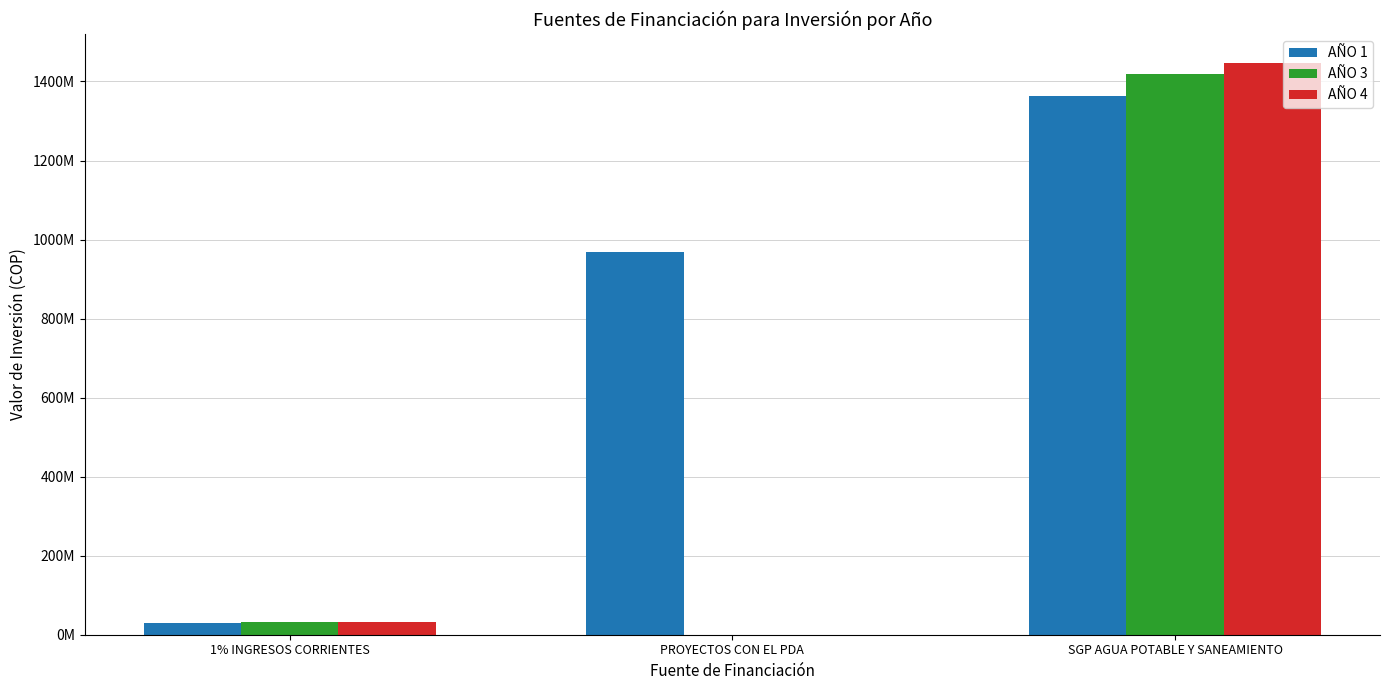

What are all the series names shown in the legend?

AÑO 1, AÑO 3, AÑO 4